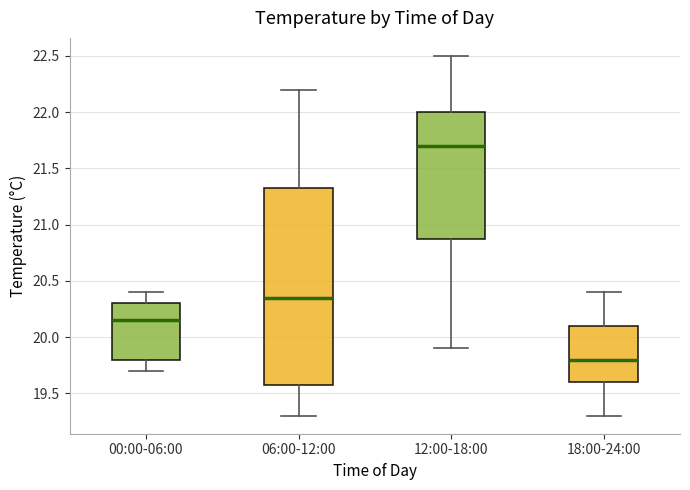

Which box is the tallest, from its lower edge to its upper edge?

06:00-12:00